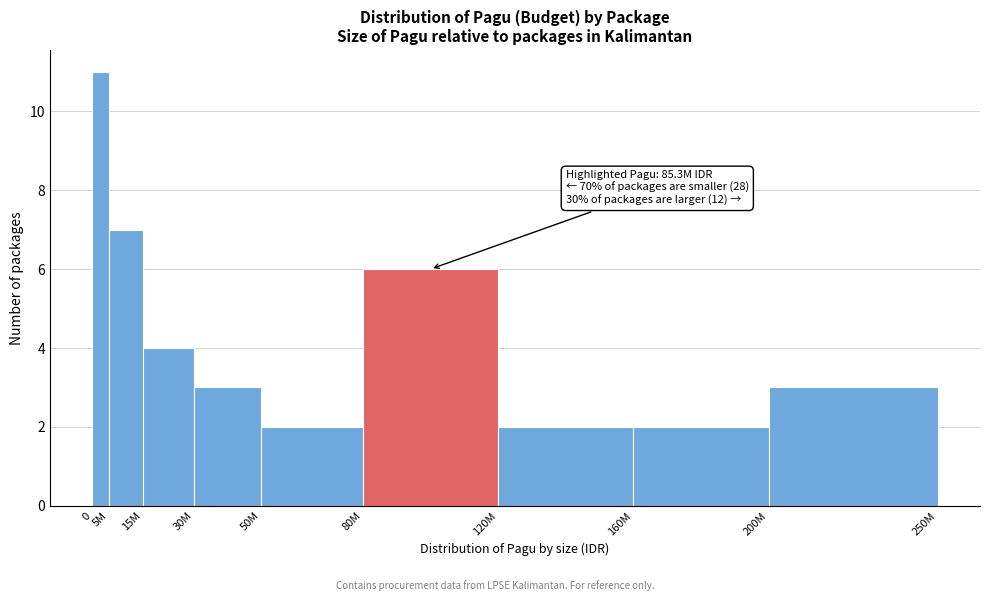

Reading right to left, transcribe all the data shown in this chart.

3	2	2	6	2	3	4	7	11